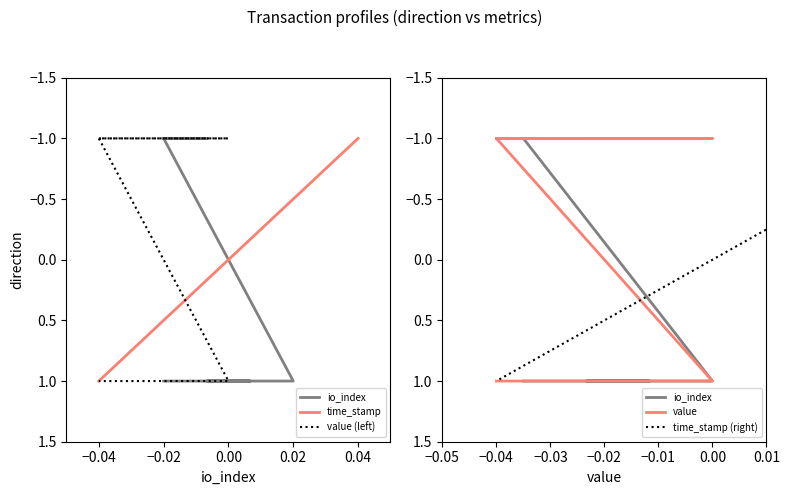

The value of time_stamp at −0.04 is 2. True or false?

False